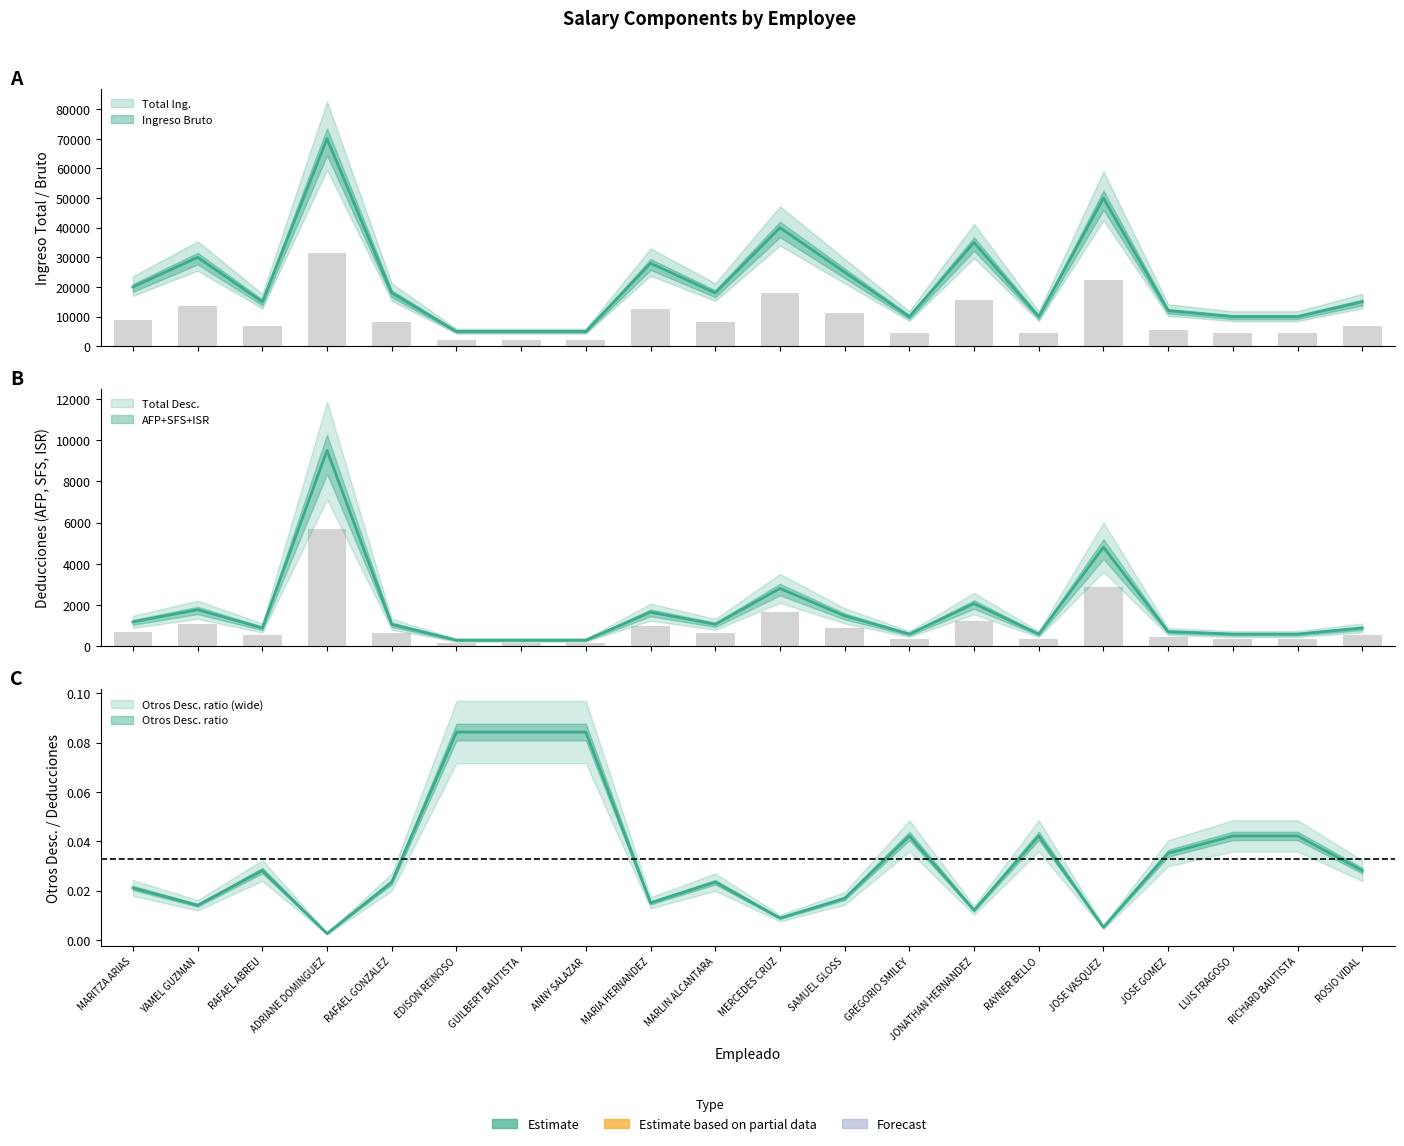

What is the label of the 10th bar from the right?

MERCEDES CRUZ